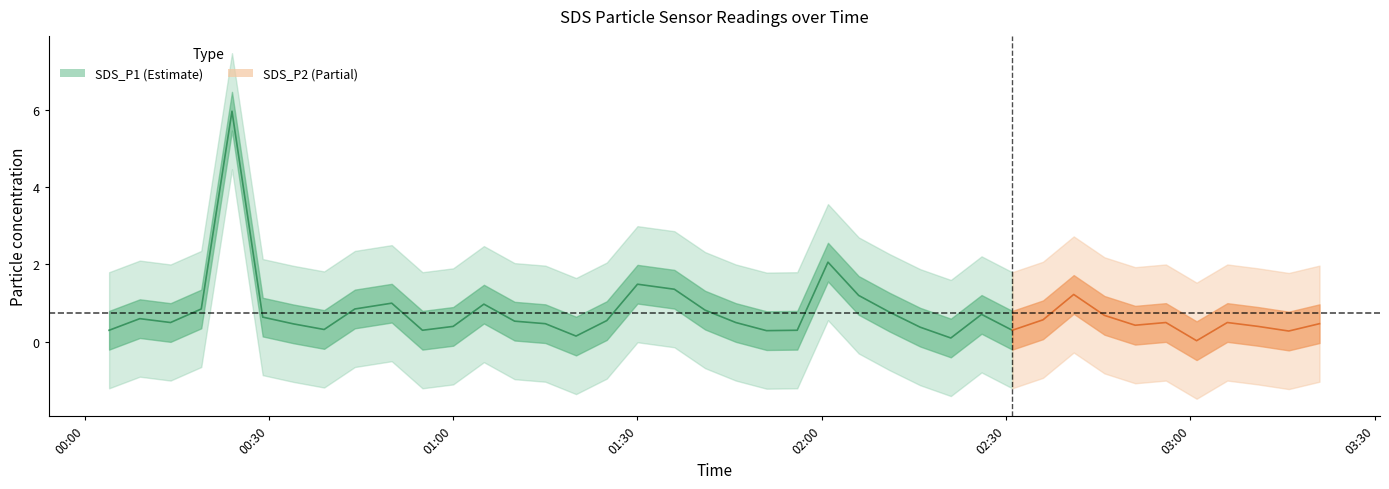

What is the difference between the second highest and minimum values in the SDS_P2 series?

0.9